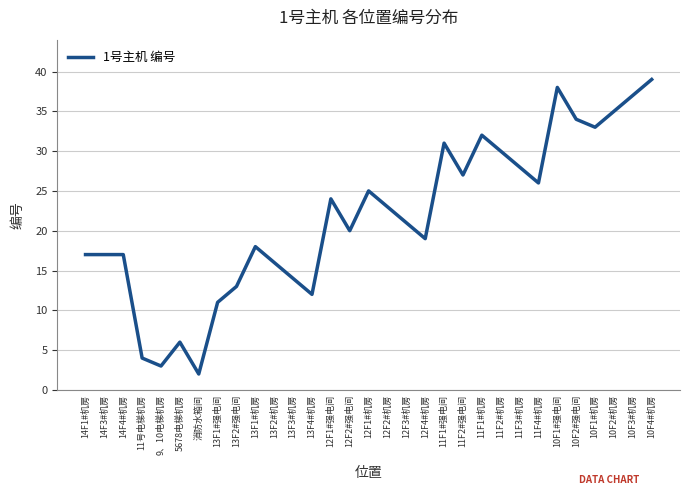

Reading left to right, transcribe all the data shown in this chart.

17	17	17	4	3	6	2	11	13	18	16	14	12	24	20	25	23	21	19	31	27	32	30	28	26	38	34	33	35	37	39